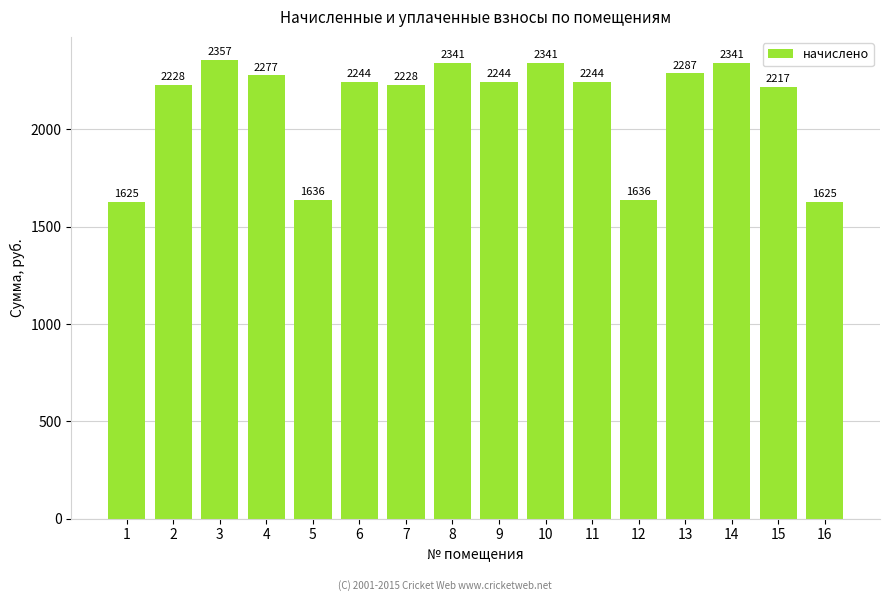

What is the change in value from 7 to 13?

+59.2